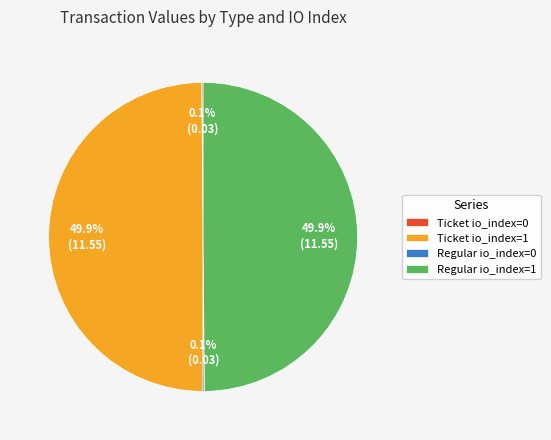

Is the sum of Ticket io_index=1 and Ticket io_index=0 greater than half?

No